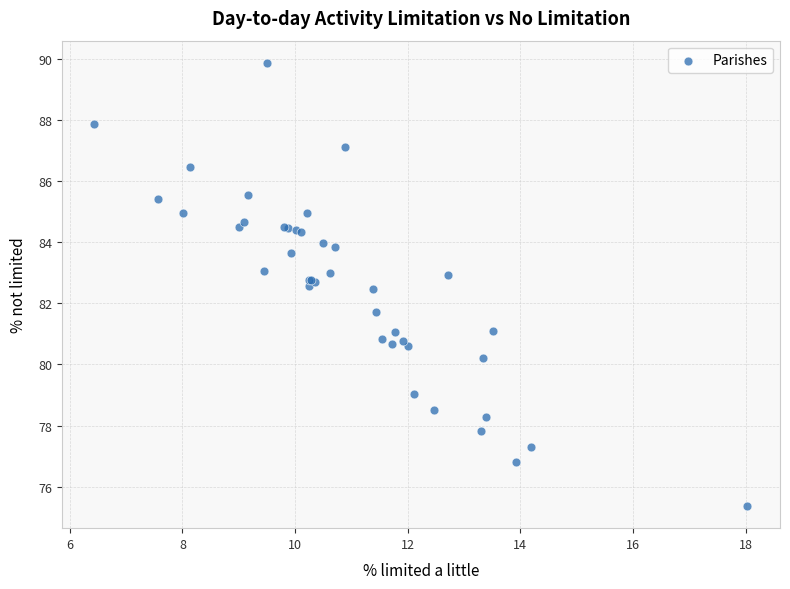

What Y value in the scatter plot is closest to 82?

81.7